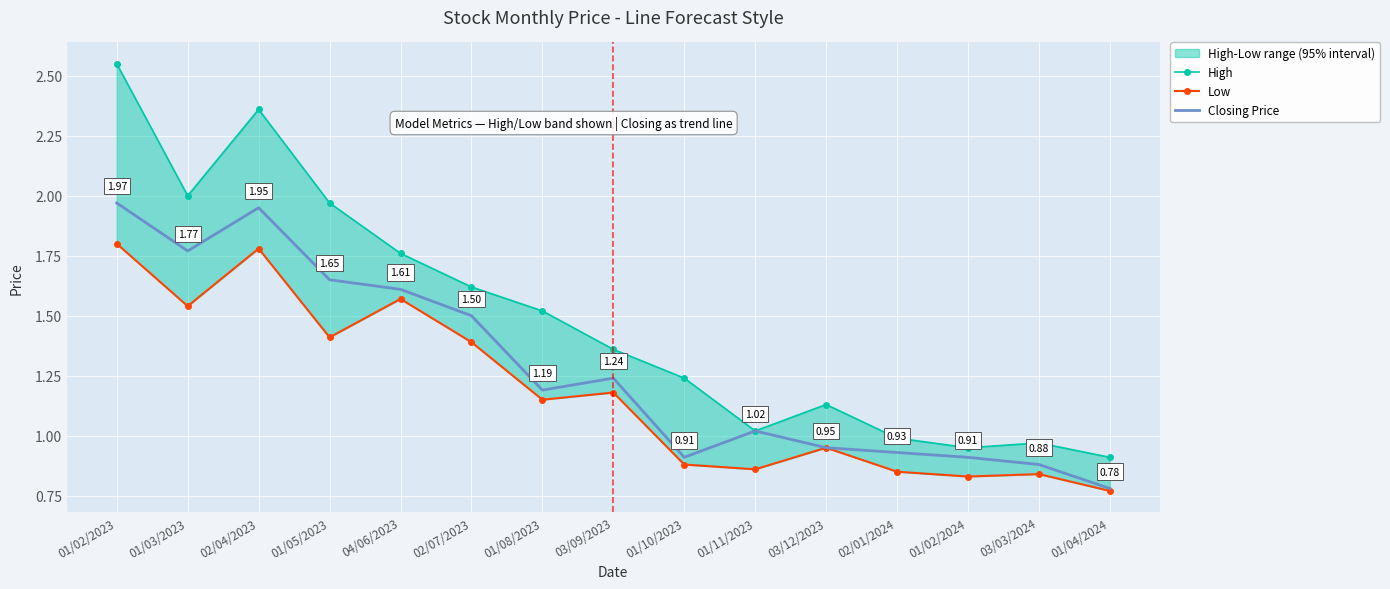

In Low, how many points are higher than both neighbors (excluding endpoints)?

5